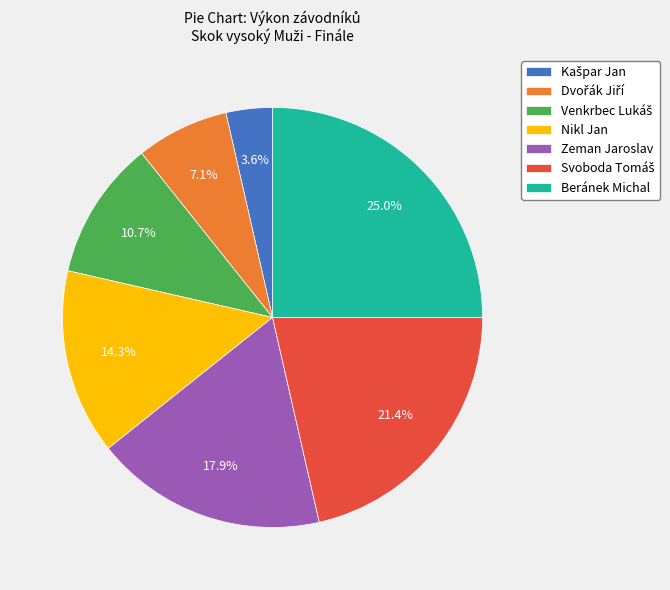

Which category has the biggest portion of the pie?

Beránek Michal